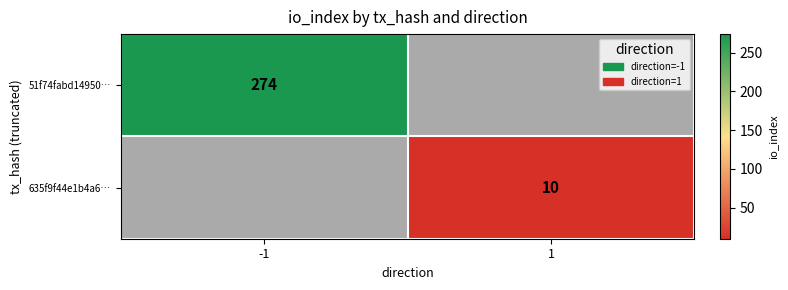

The 51f74fabd14950… series shows 178 at -1. True or false?

False